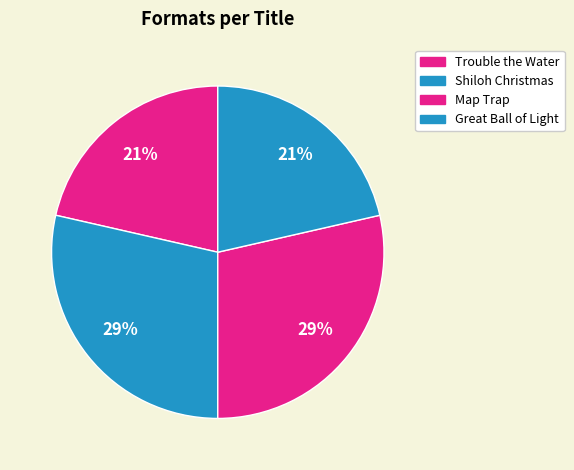

What percentage is the Shiloh Christmas slice, to the nearest percent?

29%